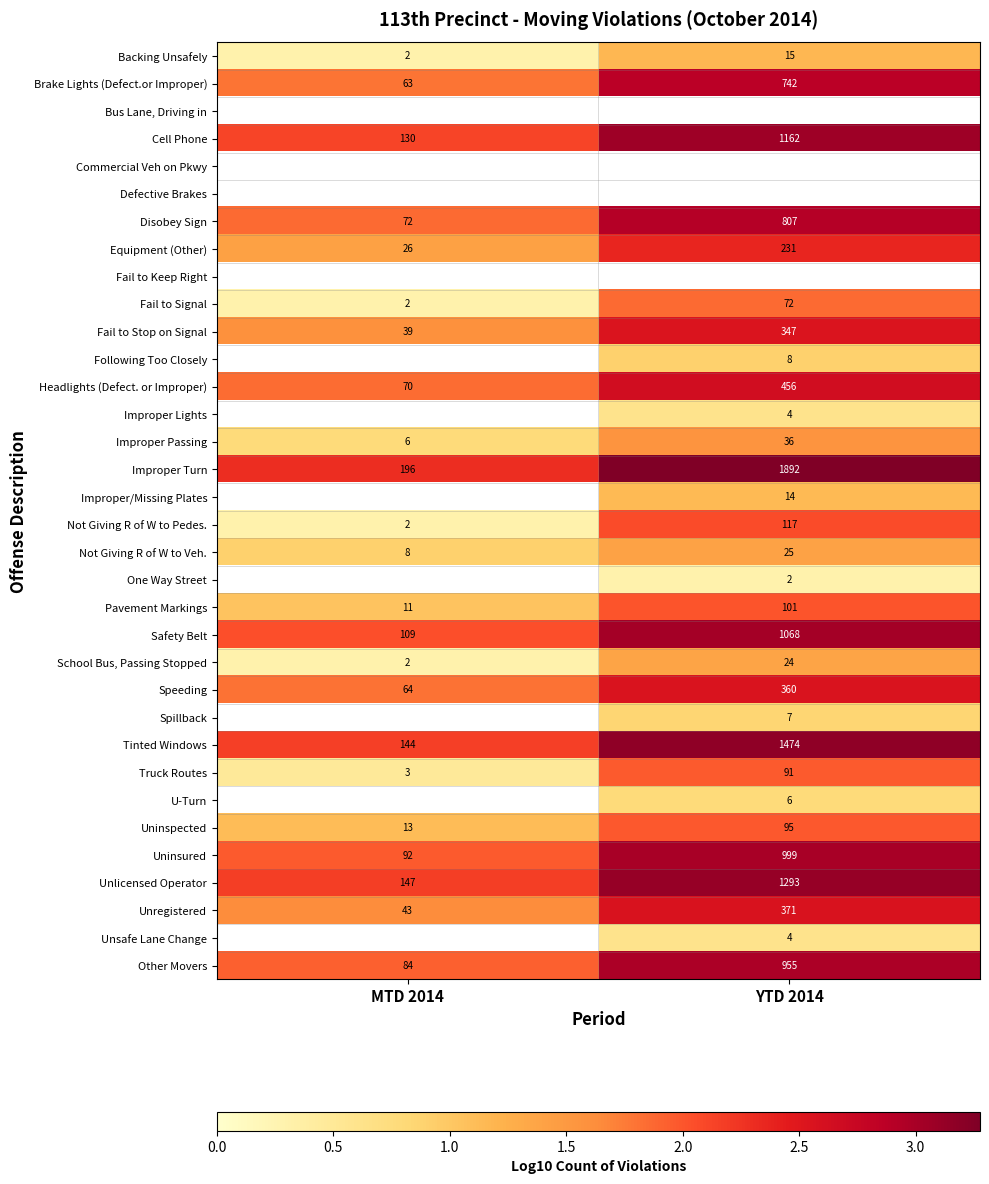

List the labels in order of Uninspected value, smallest first.

MTD 2014, YTD 2014